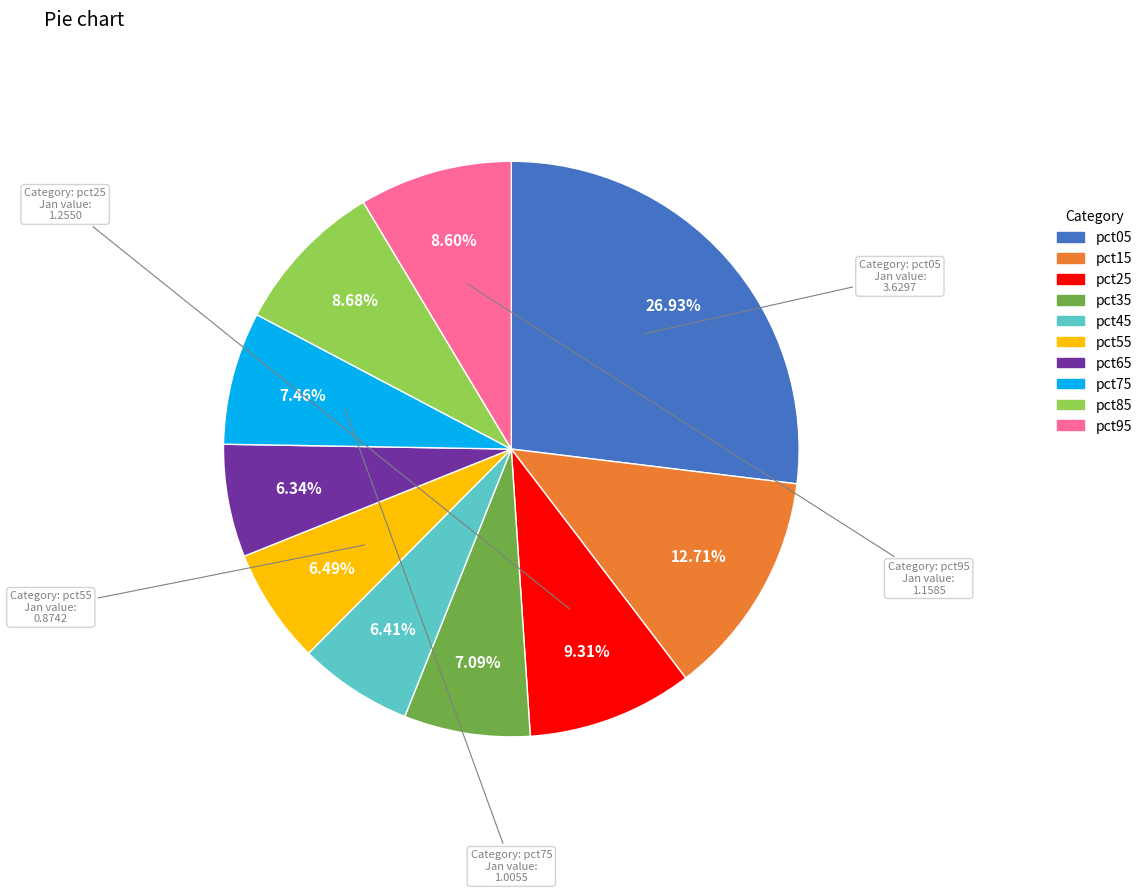

The pct95 slice represents 21% of the pie. True or false?

False